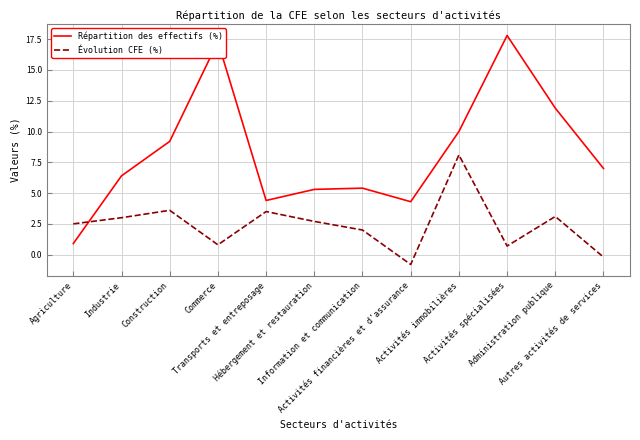

How many distinct data groups are displayed?

2